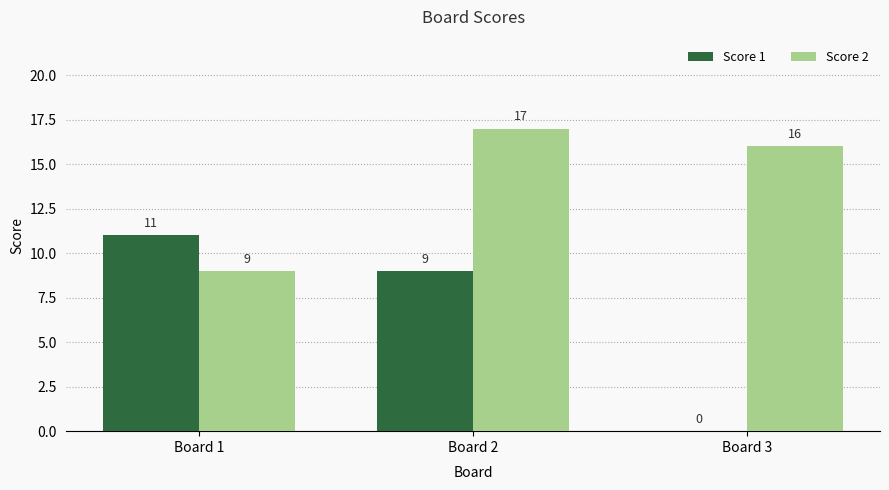

The Score 1 series shows 9 at Board 2. True or false?

True